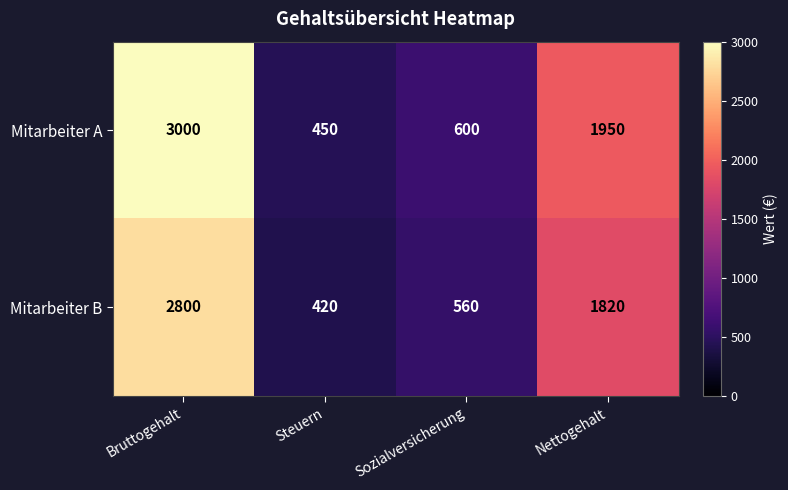

Which series changed the most between Bruttogehalt and Steuern?

Mitarbeiter A